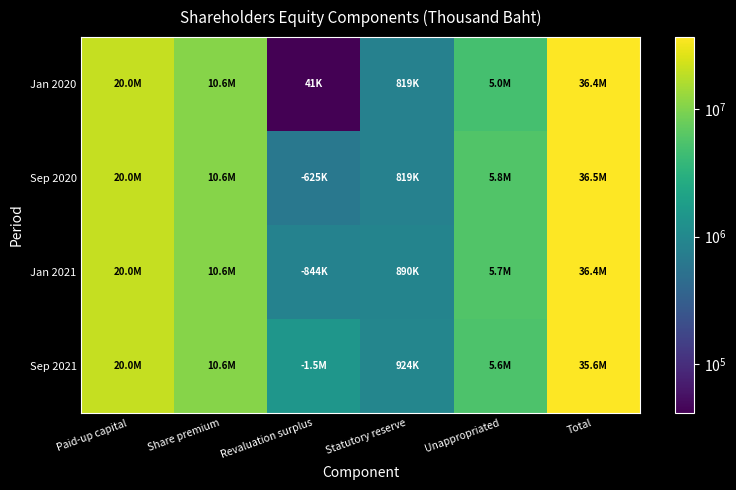

Reading left to right, what are all the values shown in this chart?

Jan 2020: Paid-up capital=20000000	Share premium=10598915	Revaluation surplus=41413	Statutory reserve=819300	Unappropriated=4976402	Total=36436030
Sep 2020: Paid-up capital=20000000	Share premium=10598915	Revaluation surplus=624522	Statutory reserve=819300	Unappropriated=5753764	Total=36547457
Jan 2021: Paid-up capital=20000000	Share premium=10598915	Revaluation surplus=844283	Statutory reserve=889700	Unappropriated=5722072	Total=36366404
Sep 2021: Paid-up capital=20000000	Share premium=10598915	Revaluation surplus=1476789	Statutory reserve=924200	Unappropriated=5554876	Total=35601202